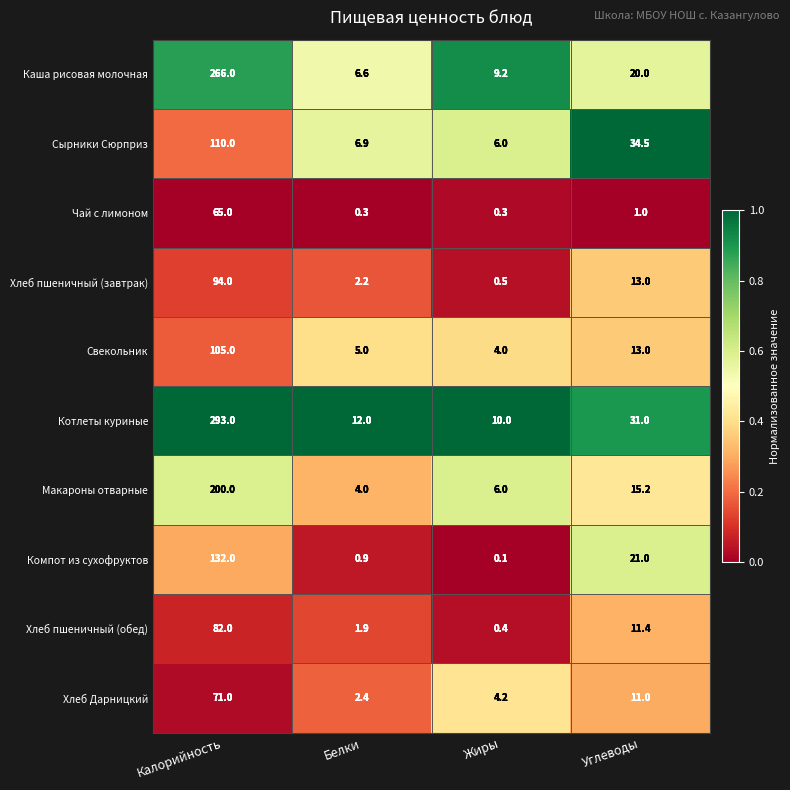

Which series has the largest range (max minus min)?

Котлеты куриные